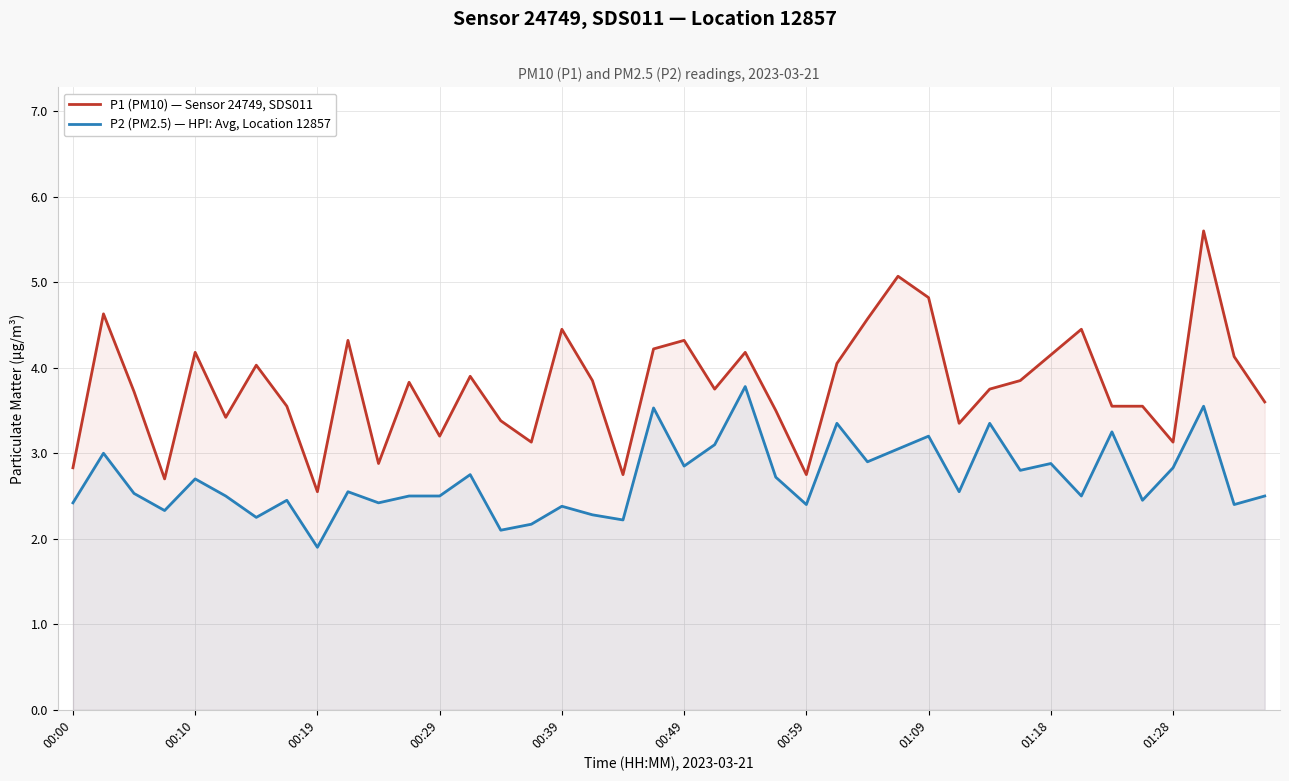

Read the P1 (PM10) — Sensor 24749, SDS011 value at 00:39.

4.5